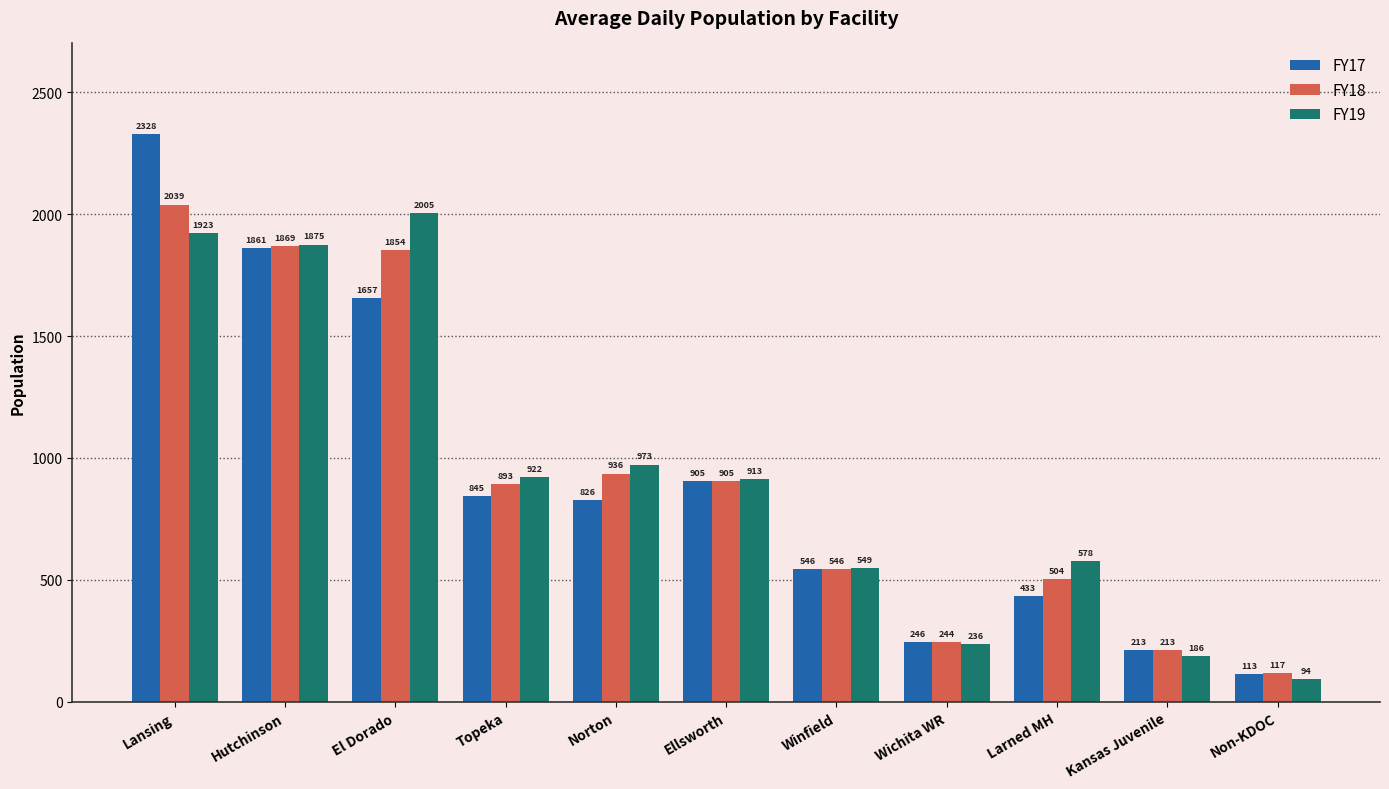

Read the FY17 value at Norton, to the nearest 10.

830